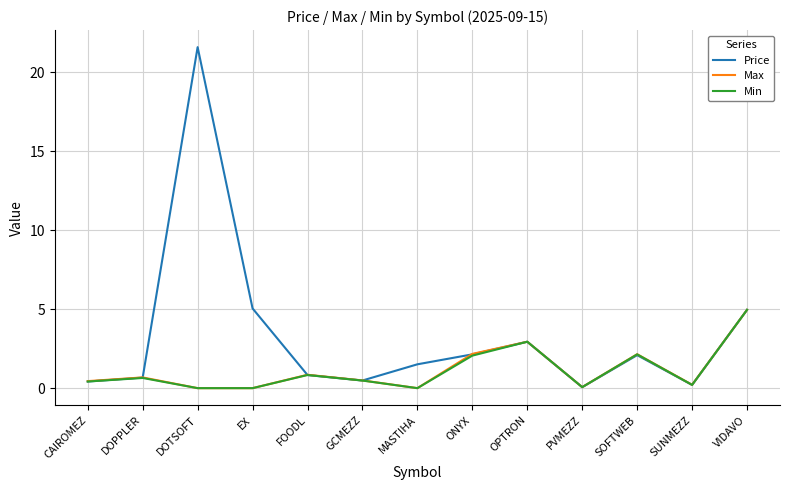

At which label does Price first exceed 1?

DOTSOFT